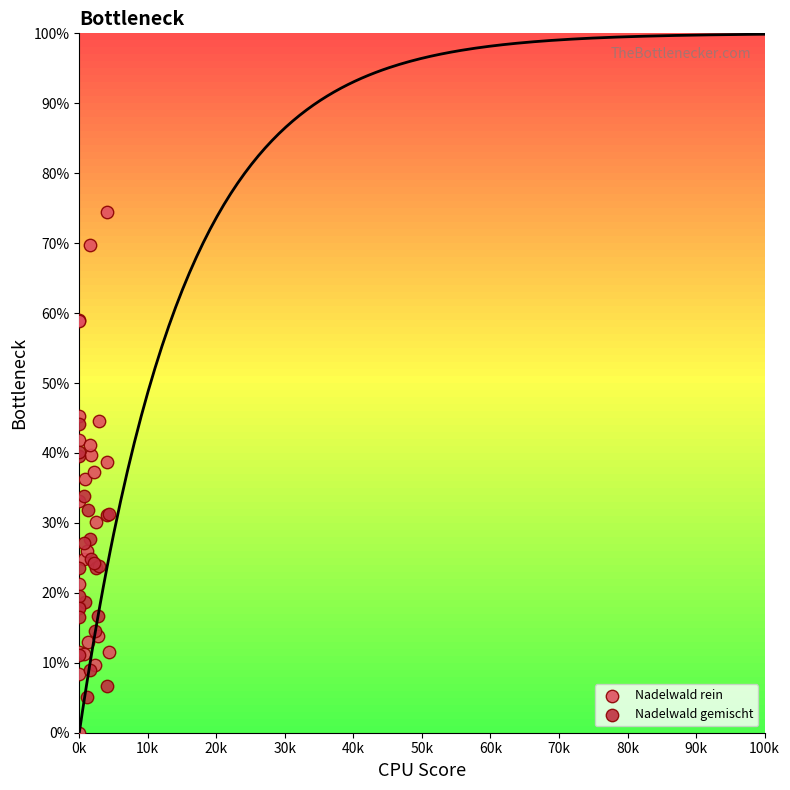

Which series has the widest spread of Y values?

Nadelwald rein